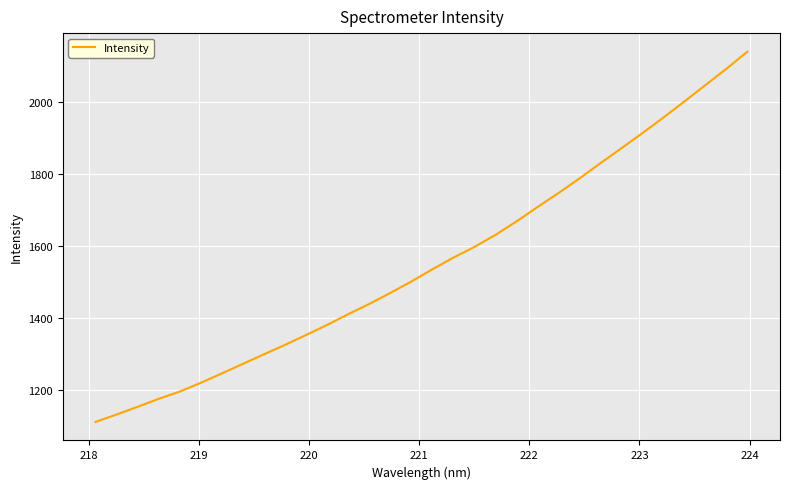

What is the sum of all values?

49754.0